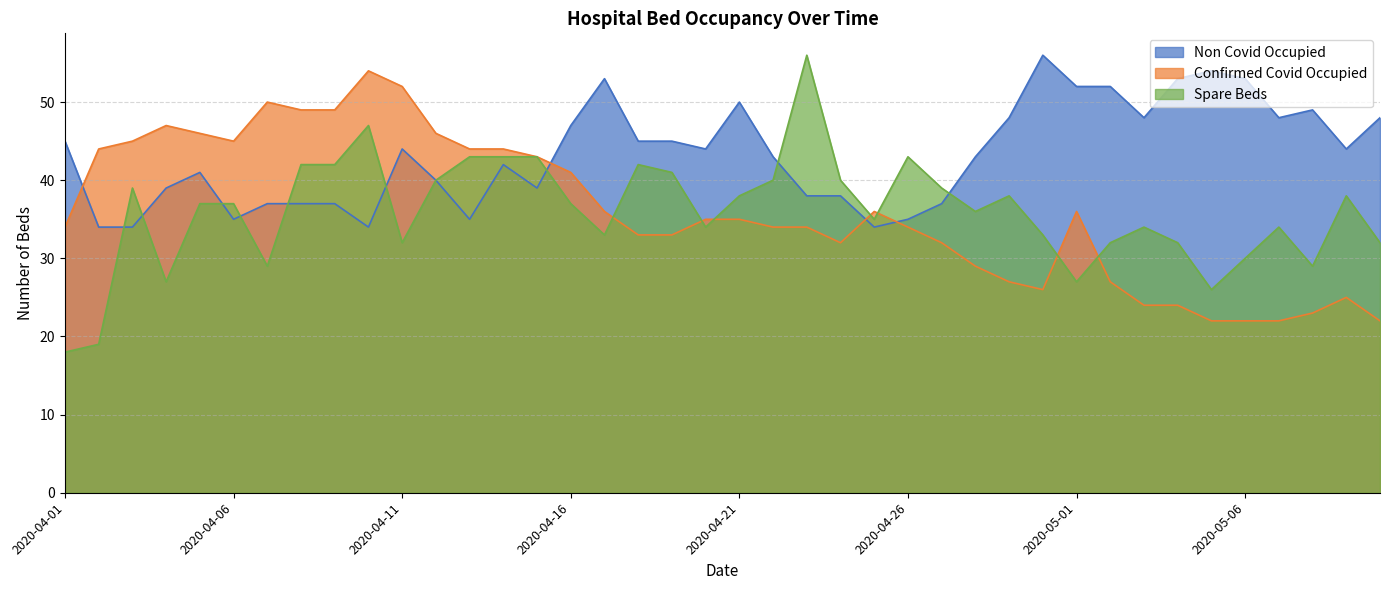

What is the lowest value of the Non Covid Occupied series?

34